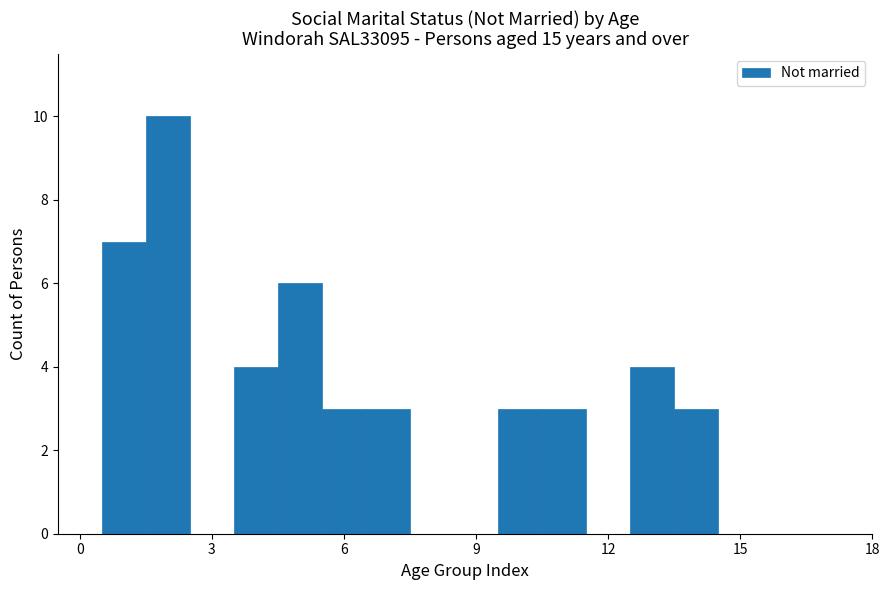

Around what value on the x-axis is the tallest bar? Give the approximate position of its centre, as read against the axis.

2.0